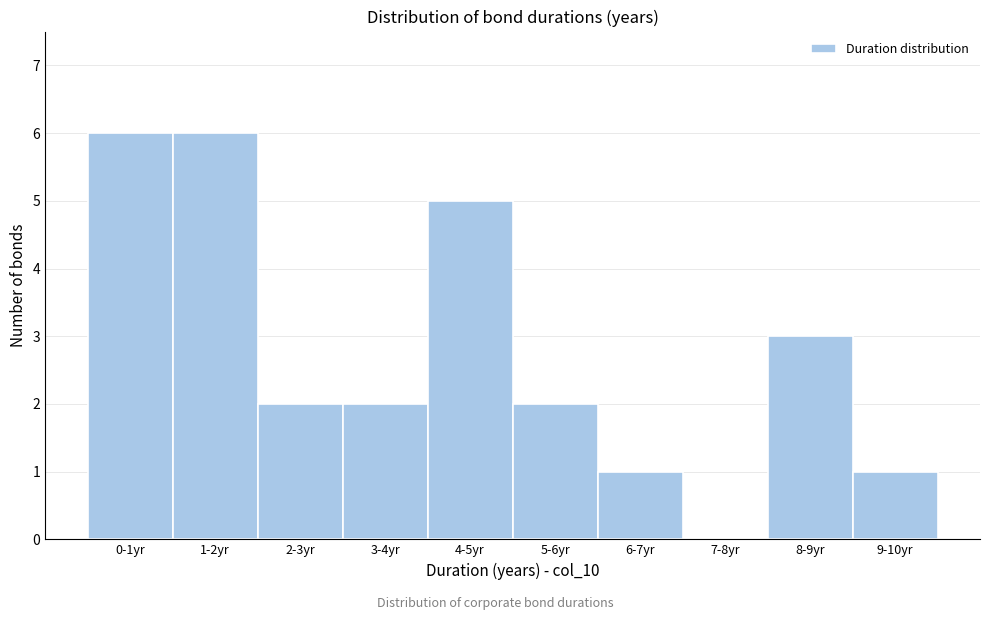

Reading left to right, what are all the values shown in this chart?

0-1yr=6	1-2yr=6	2-3yr=2	3-4yr=2	4-5yr=5	5-6yr=2	6-7yr=1	7-8yr=0	8-9yr=3	9-10yr=1